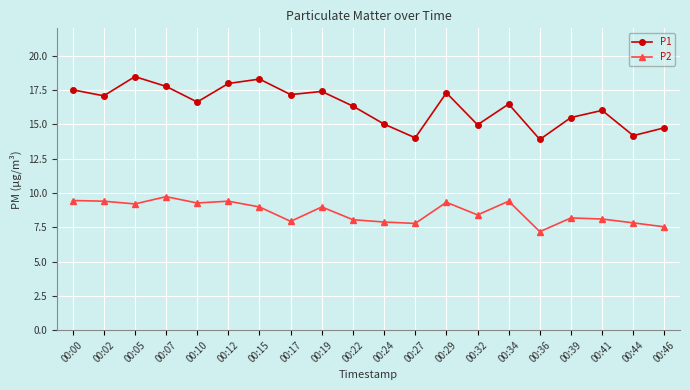

What is the smallest value displayed?

7.2